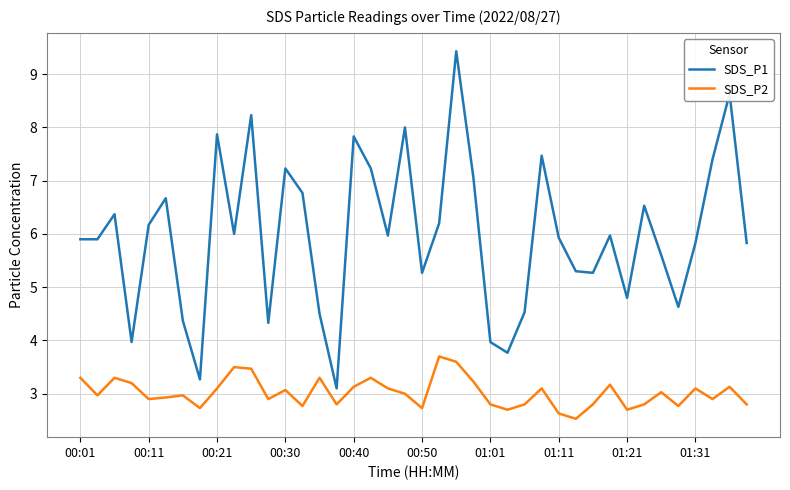

Which series has the largest range (max minus min)?

SDS_P1